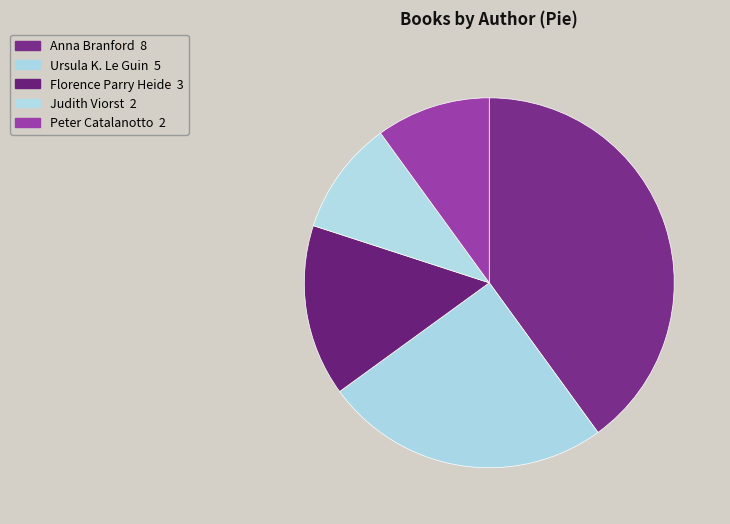

Does Judith Viorst represent more than half of the total?

No